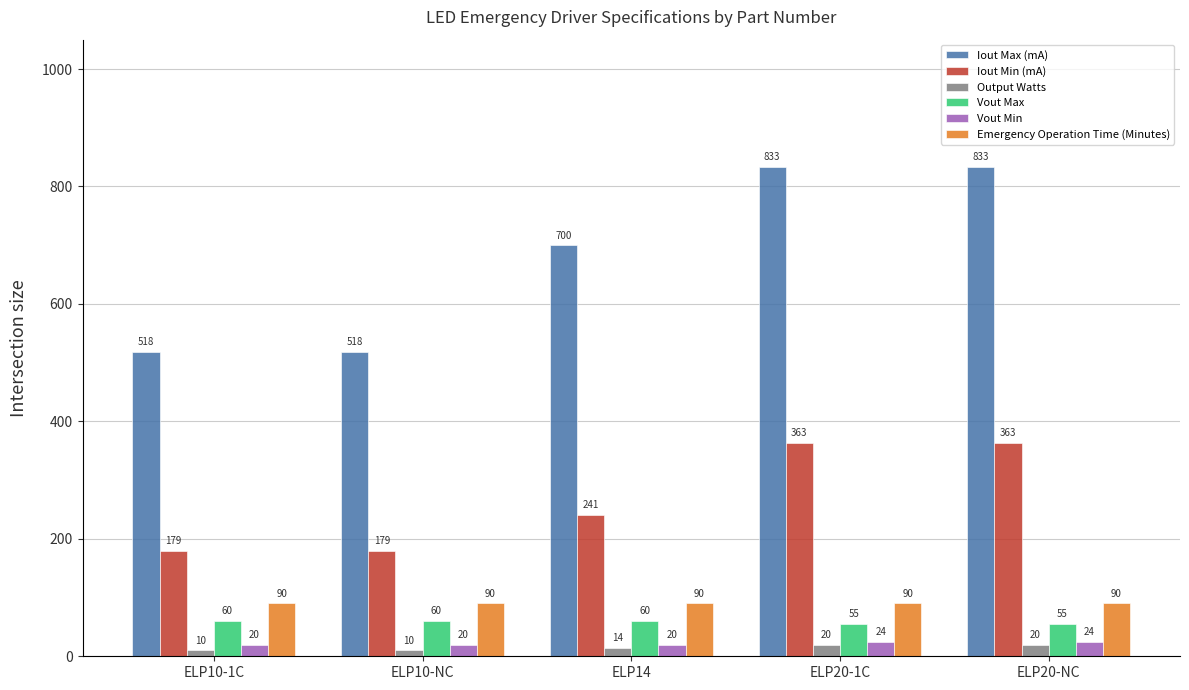

Is the value of Iout Min (mA) at ELP10-NC greater than the value of Emergency Operation Time (Minutes) at ELP20-NC?

Yes